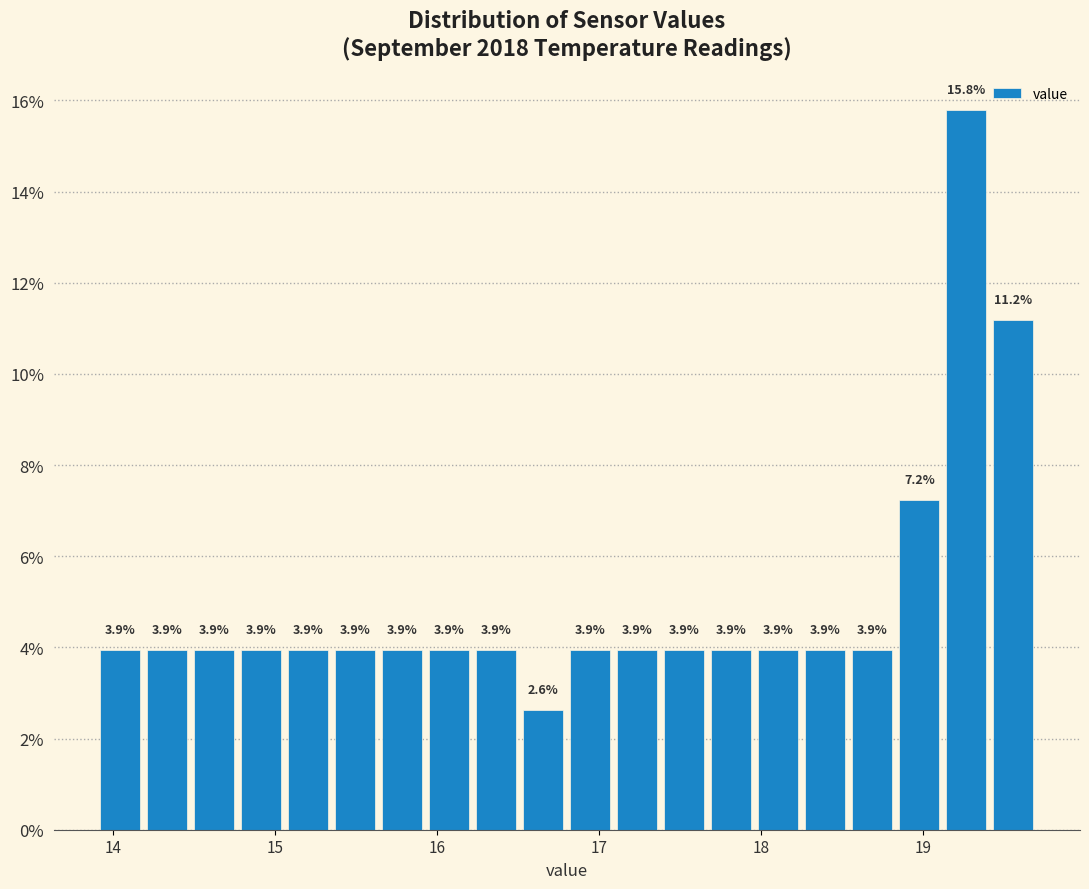

Read against the x-axis, roughly where is the centre of the tallest bar?

19.3